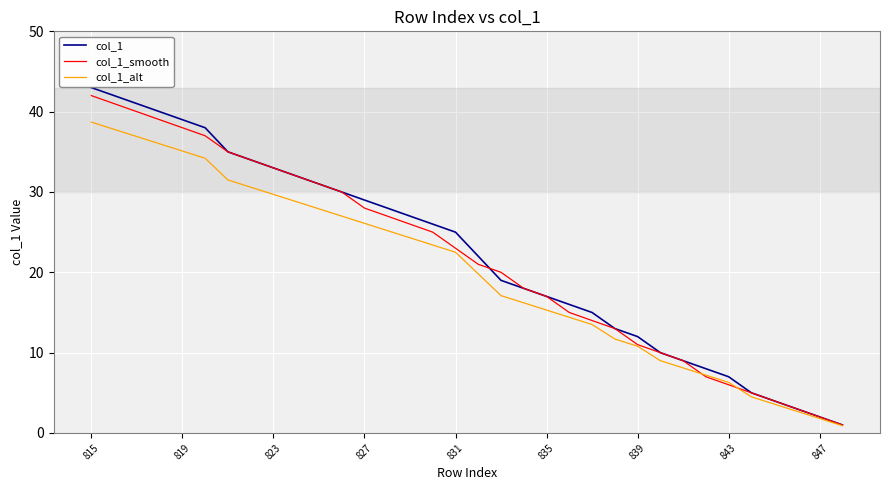

Which series has the widest spread of values?

col_1